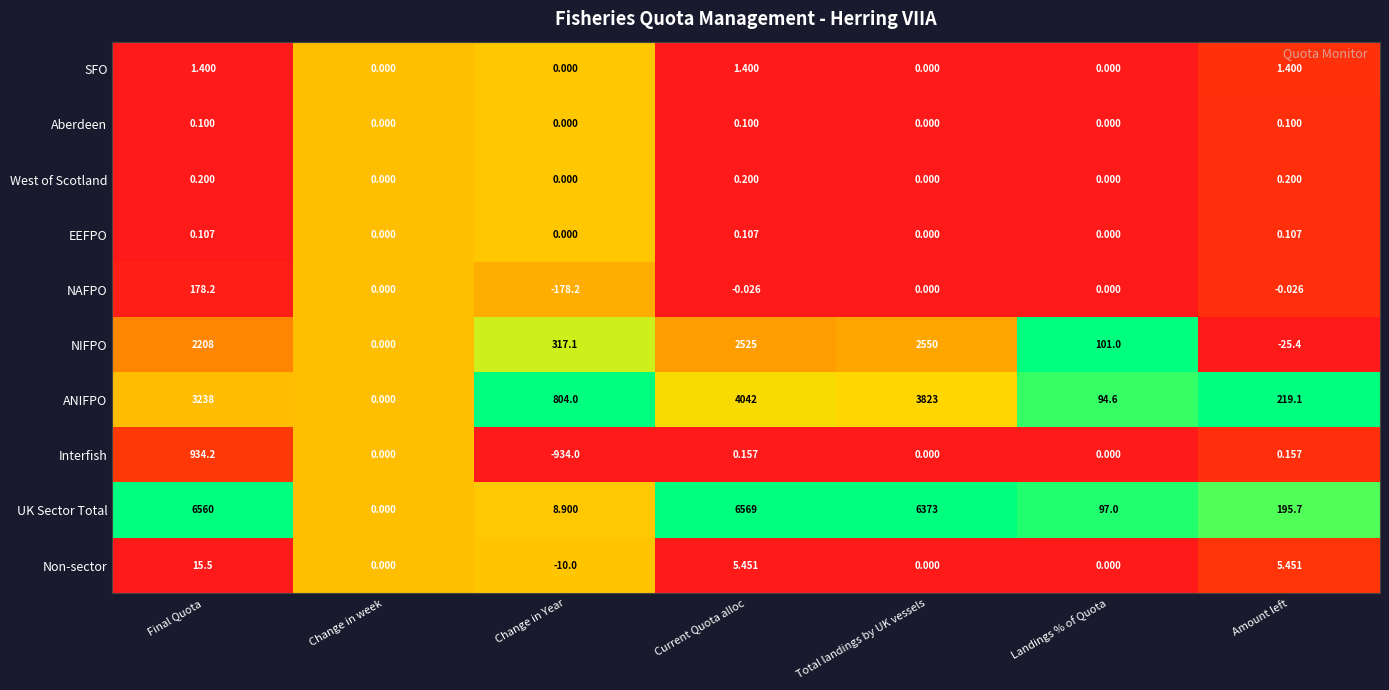

At which label does Non-sector first exceed 0?

Final Quota